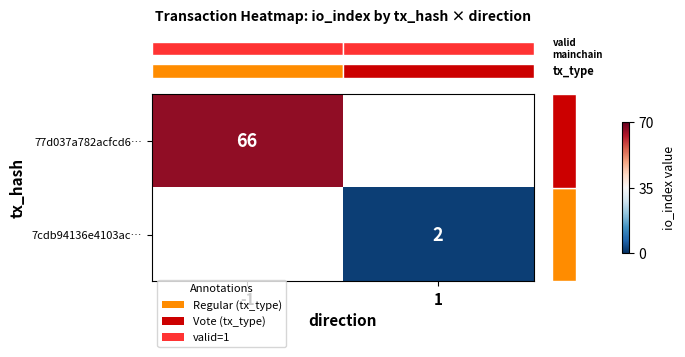

Is the value of row_0 at -1 greater than the value of row_1 at 1?

Yes